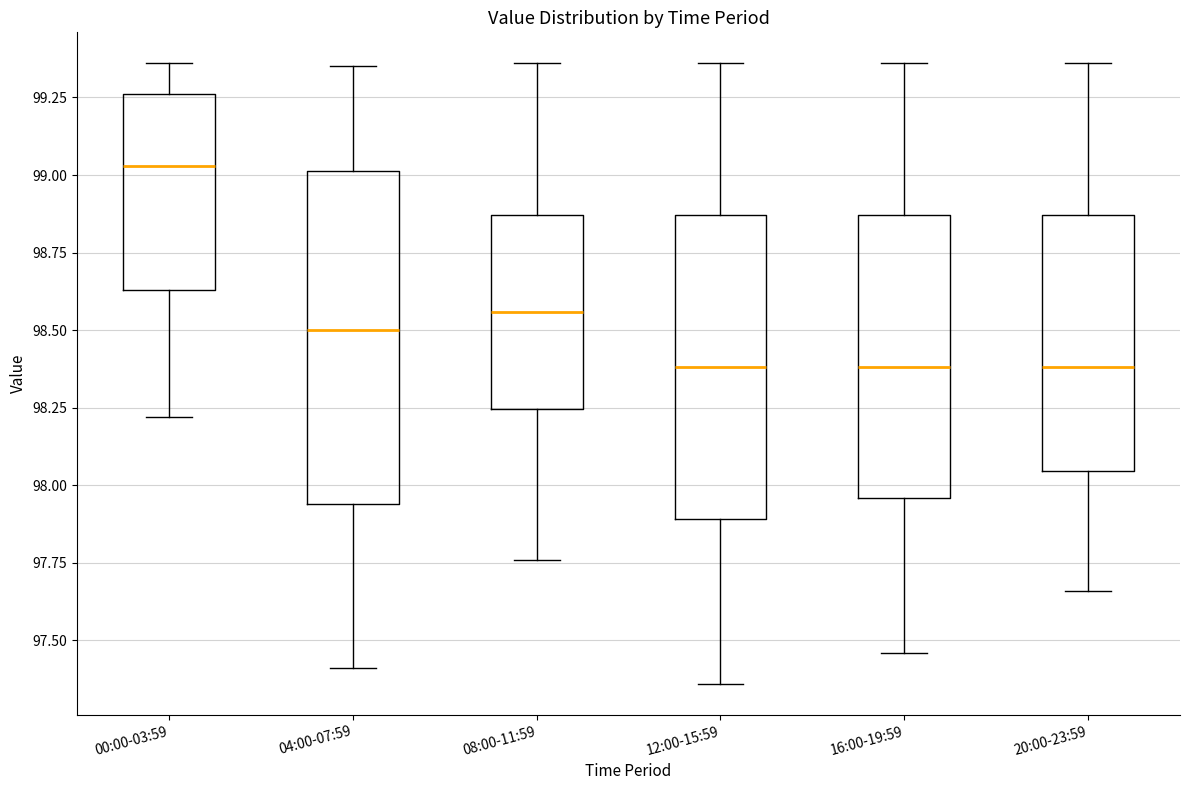

Reading left to right, read every box against the y-axis: the position of its median line, the range the box covers, and the ends of its whiskers. The values are not printed on the chart, so give them approximately, as read against the axis.

00:00-03:59: median 99.05, box 98.65 to 99.25, whiskers 98.20 to 99.35
04:00-07:59: median 98.50, box 97.95 to 99.00, whiskers 97.40 to 99.35
08:00-11:59: median 98.55, box 98.25 to 98.85, whiskers 97.75 to 99.35
12:00-15:59: median 98.40, box 97.90 to 98.85, whiskers 97.35 to 99.35
16:00-19:59: median 98.40, box 97.95 to 98.85, whiskers 97.45 to 99.35
20:00-23:59: median 98.40, box 98.05 to 98.85, whiskers 97.65 to 99.35